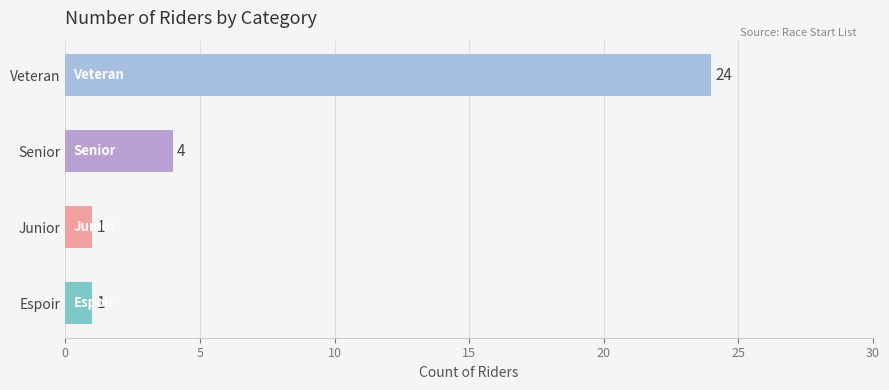

Reading bottom to top, list all the values displayed in this chart.

1	1	4	24